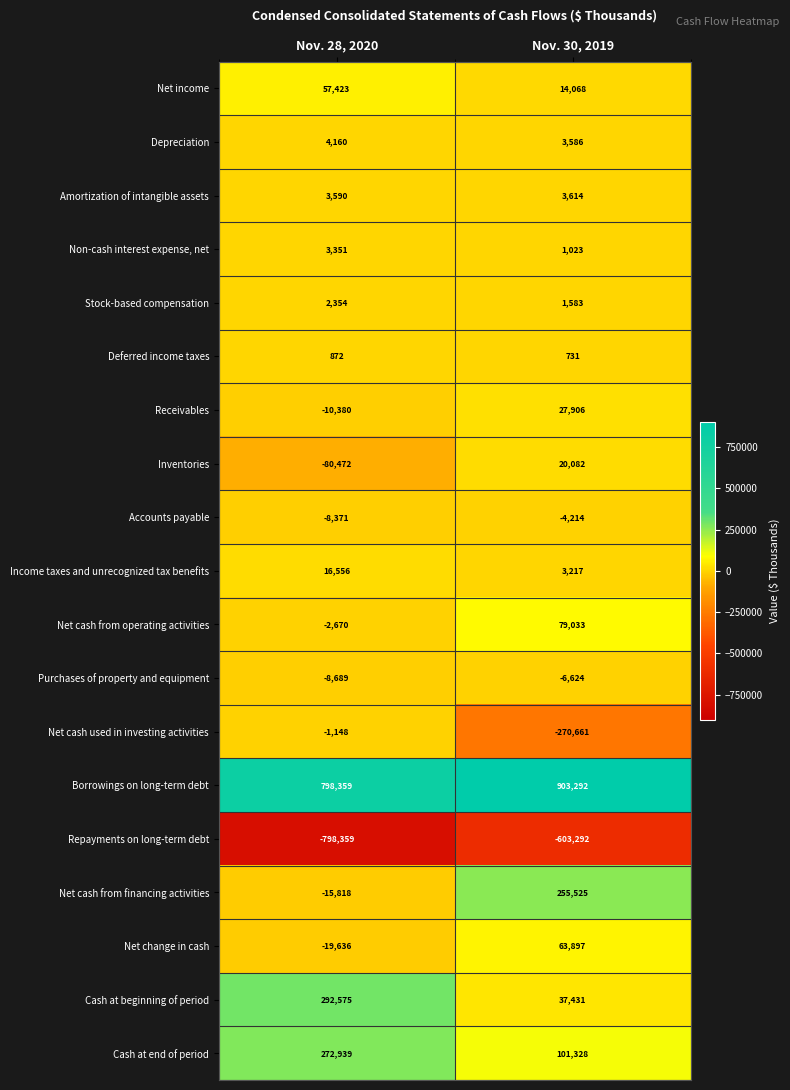

What is the total value across all series at Nov. 28, 2020?

506636